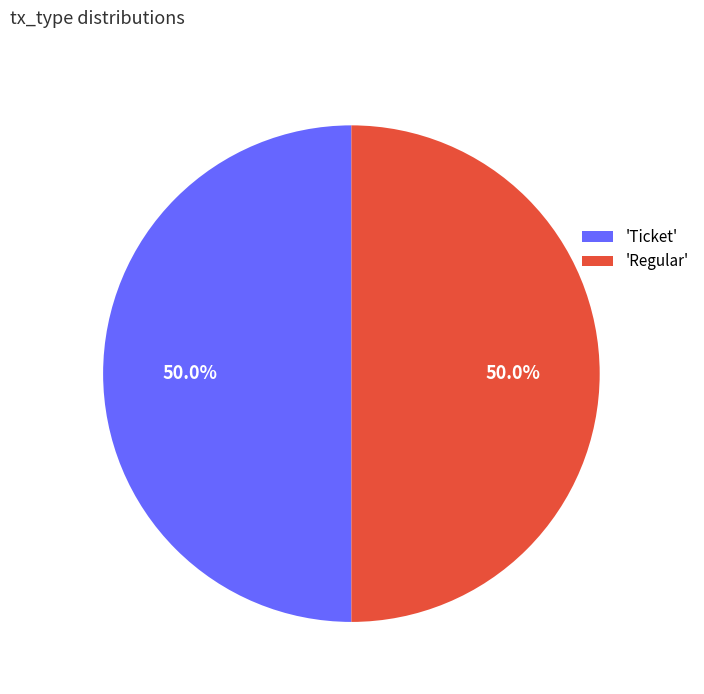

What portion of the pie excludes 'Regular'?

50.0%